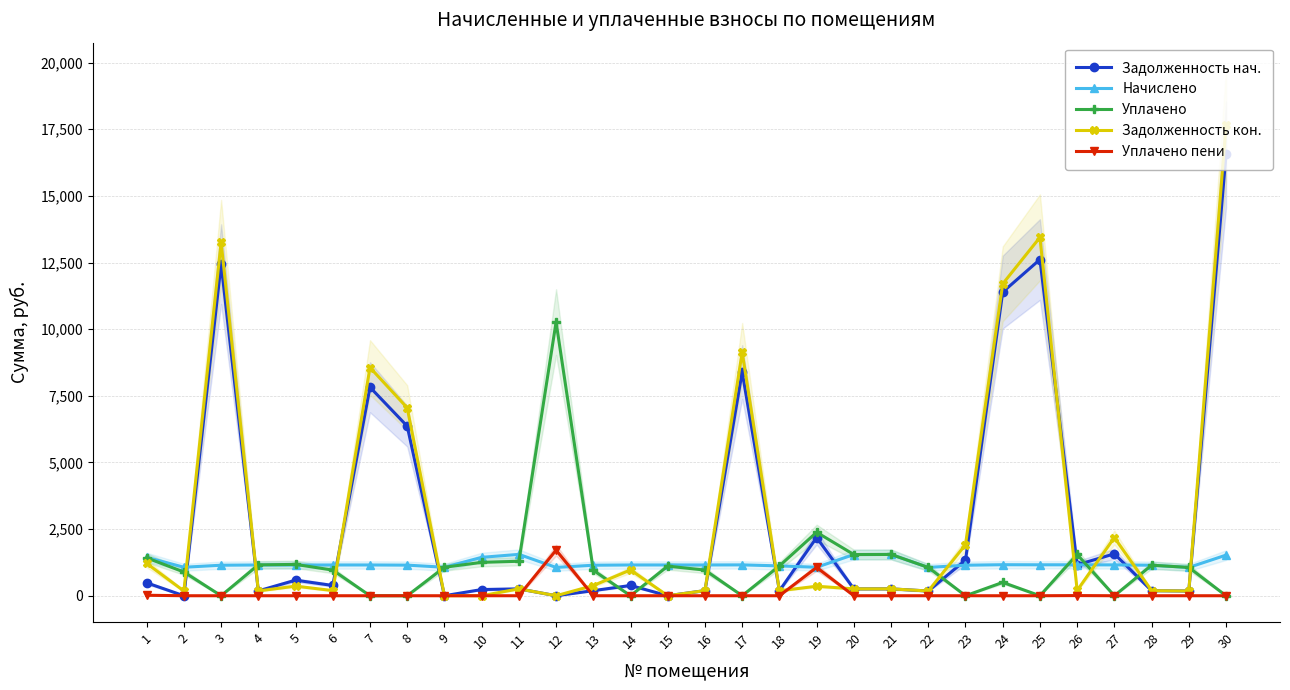

What is the value of the Начислено point at the 22nd from the left?

1062.1